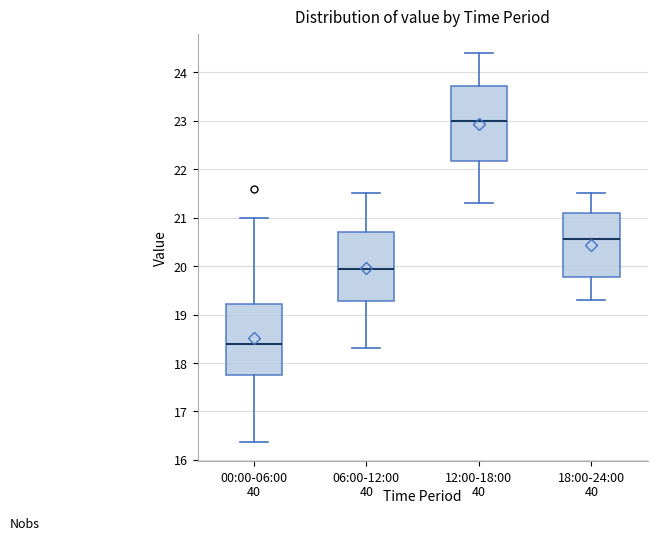

Which box's median line is the highest?

12:00-18:00